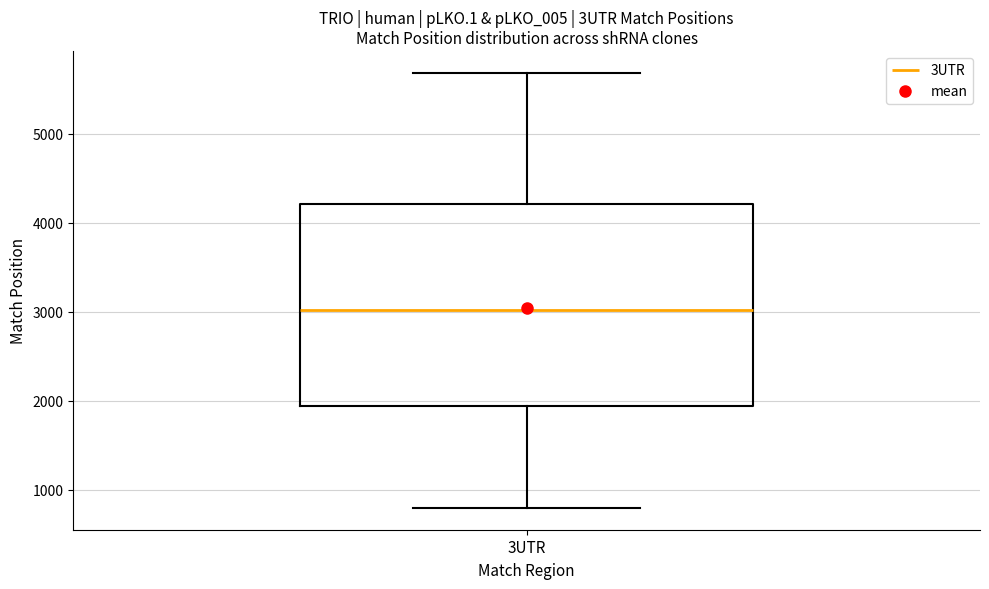

Where does the median line of the box for 3UTR sit on the y-axis? The values are not printed on the chart, so give them approximately, as read against the axis.

3000